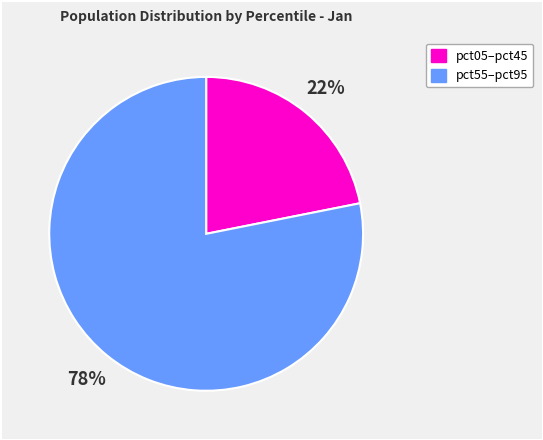

To the nearest percent, what is the average slice percentage?

50%